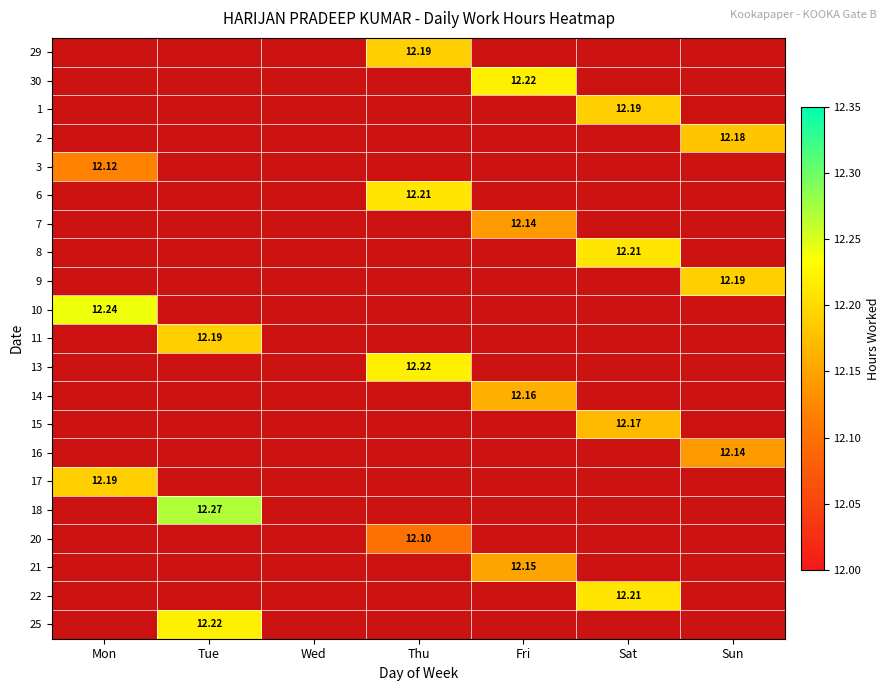

What is the smallest value displayed?

12.1